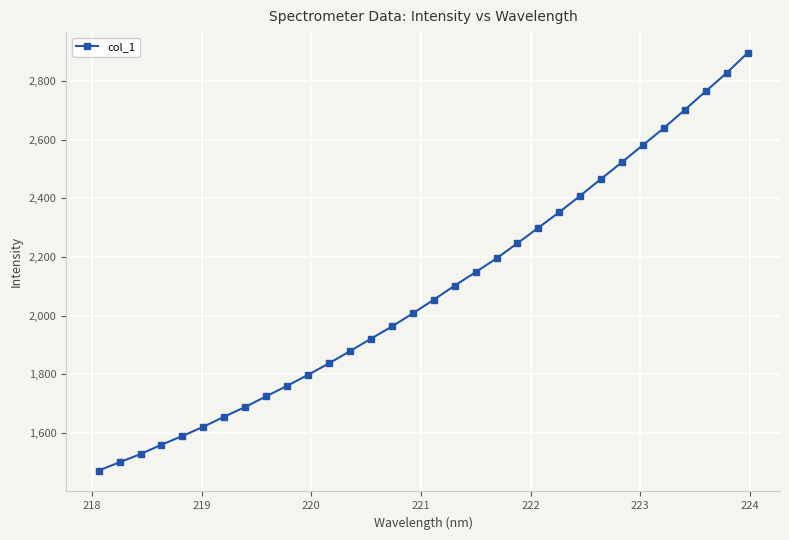

What is the difference between the maximum and minimum values?

1423.6